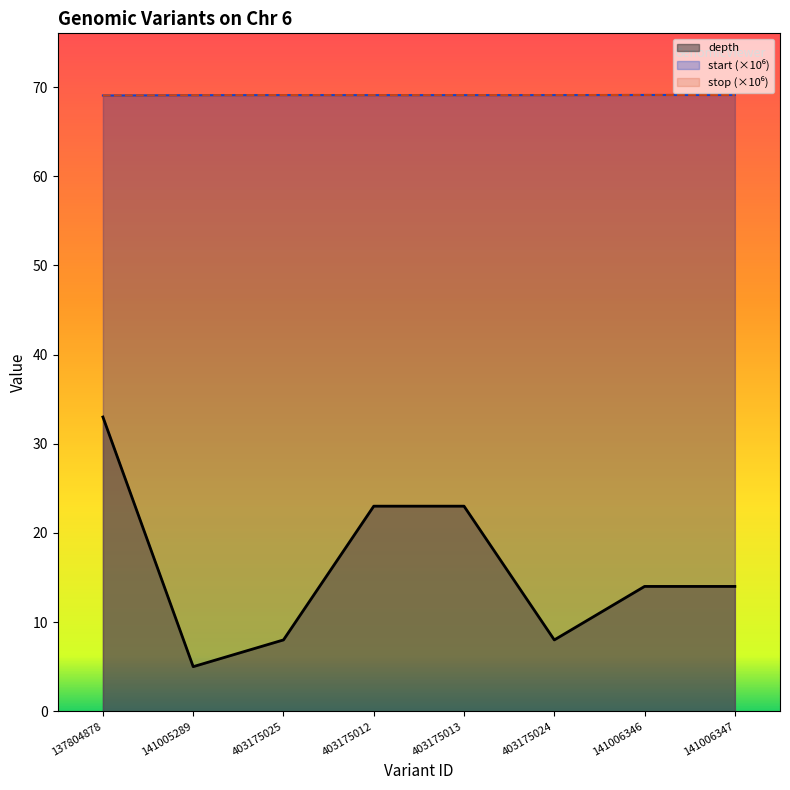

True or false: depth and stop (×10⁶) intersect in this chart.

False